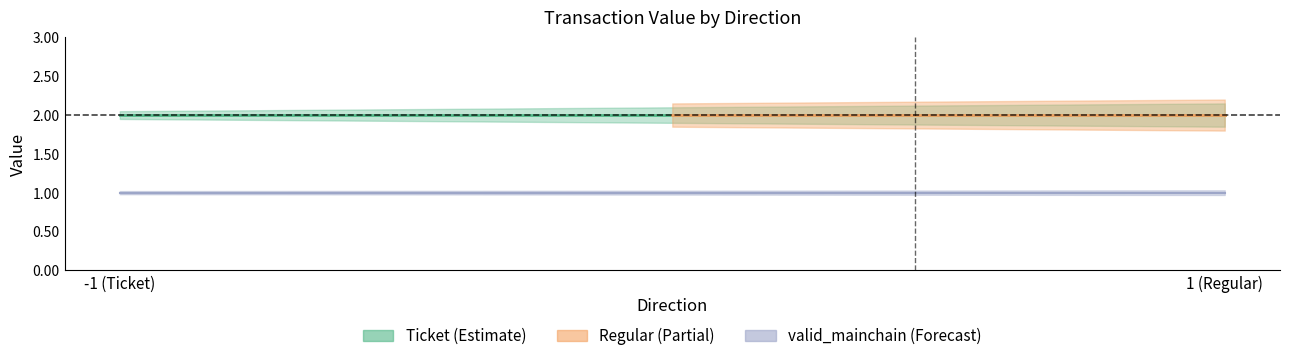

What value does the valid_mainchain series have at -1?

1.0